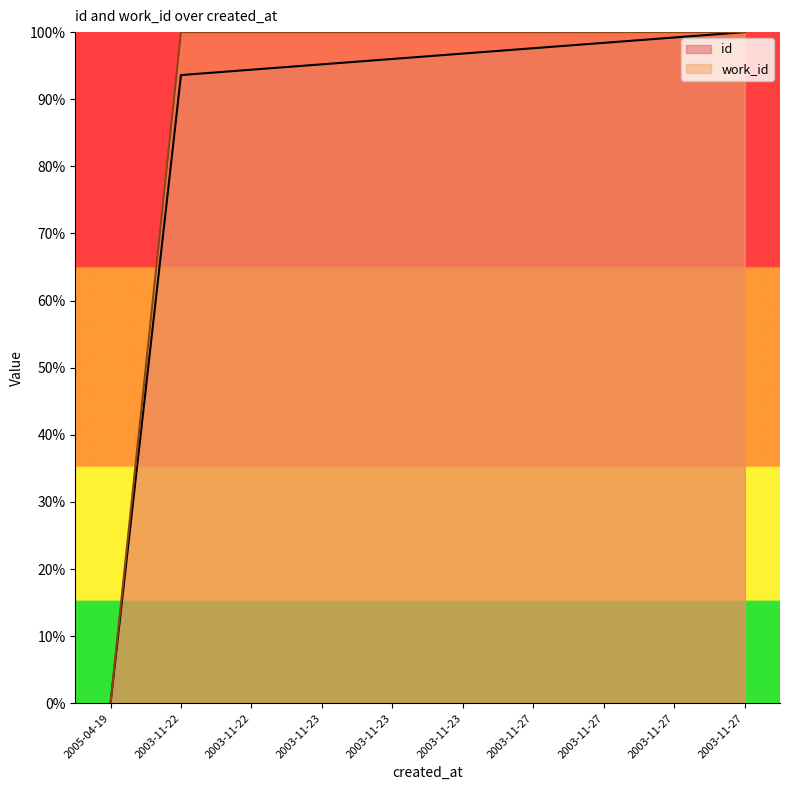

Between 2003-11-23 and 2003-11-27, which series saw the biggest shift?

id